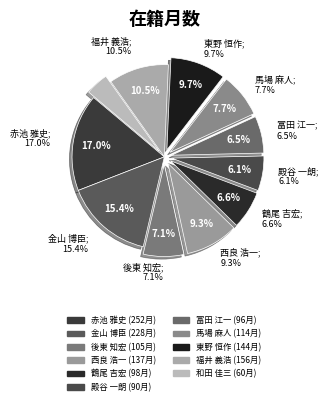

Is the sum of 後東 知宏 and 冨田 江一 greater than half?

No